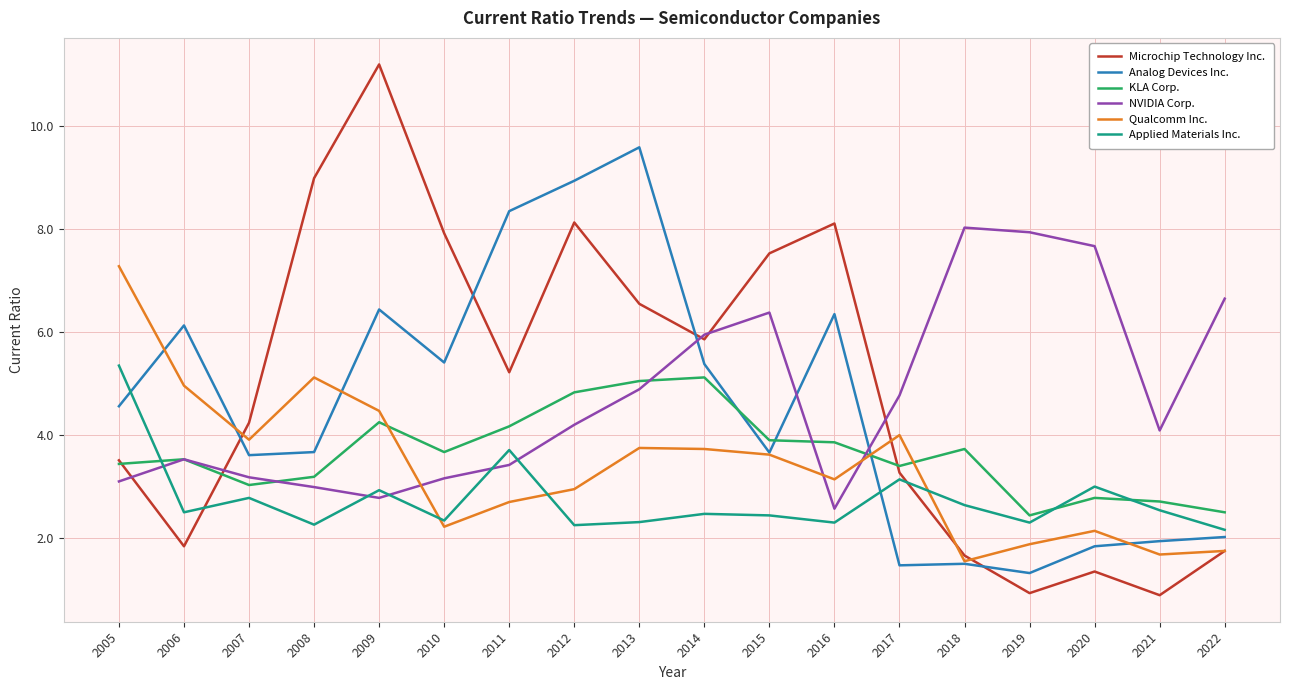

What is the spread (max minus min) of values at 2018?

6.5